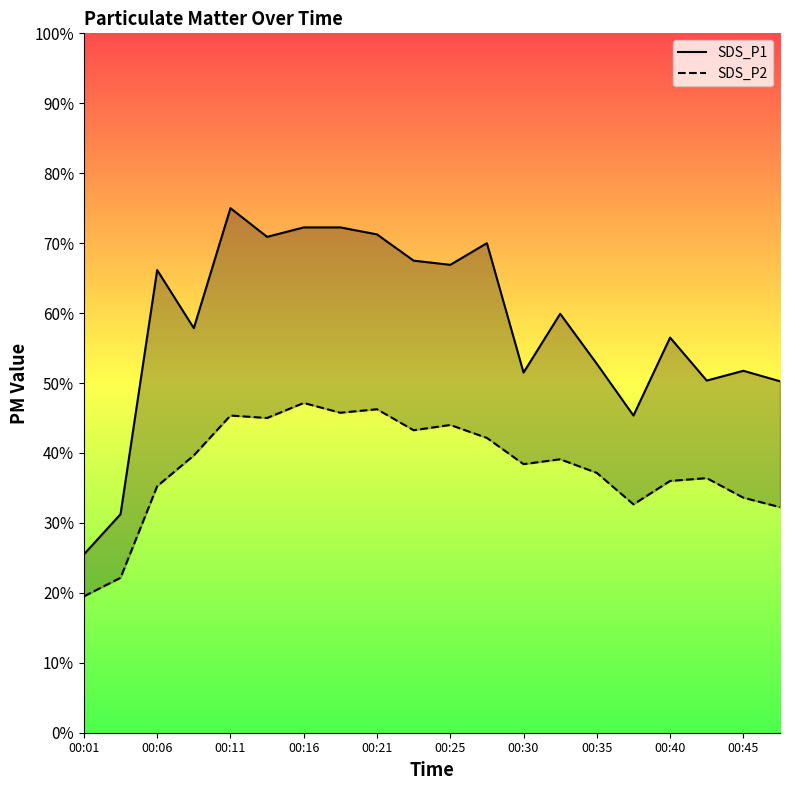

How many data points in SDS_P2 are less than 39?

10